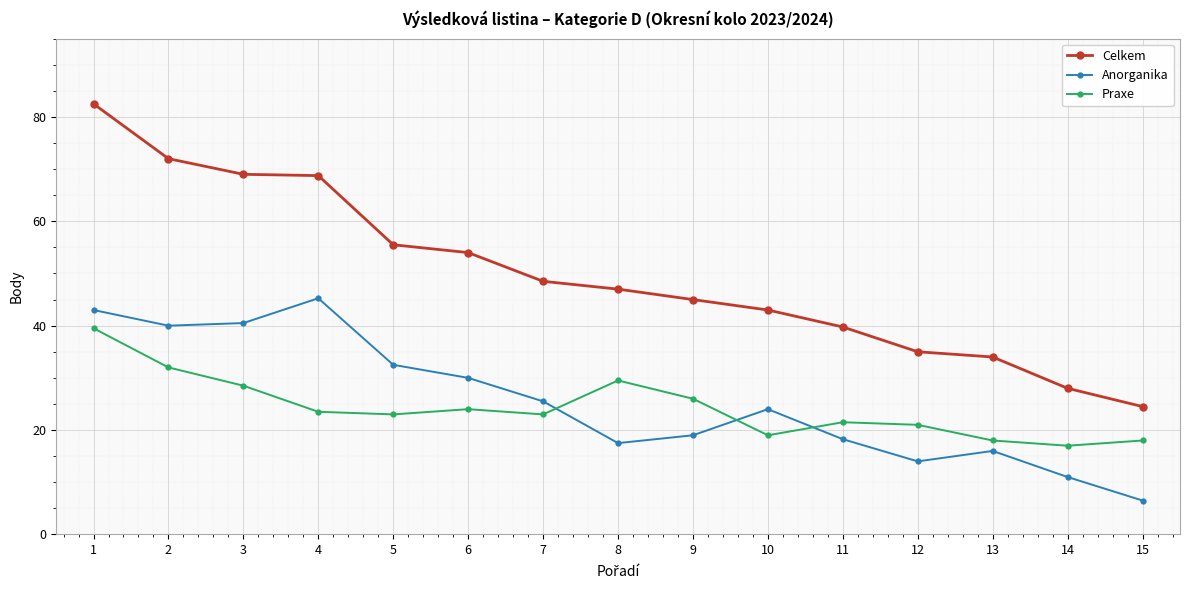

How many data points does each series have?

15